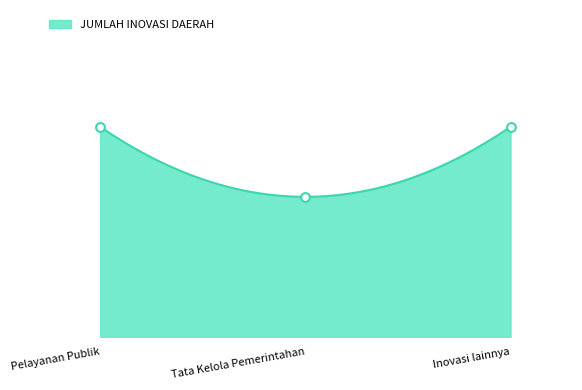

What is the change in value from Tata Kelola Pemerintahan to Inovasi lainnya?

+3